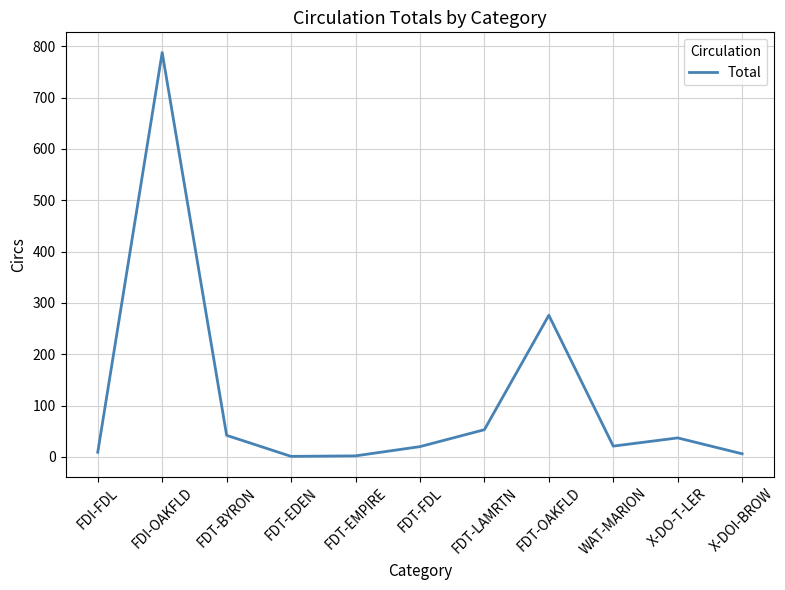

What is the ratio of the value at FDI-OAKFLD to the value at FDT-BYRON?

18.8